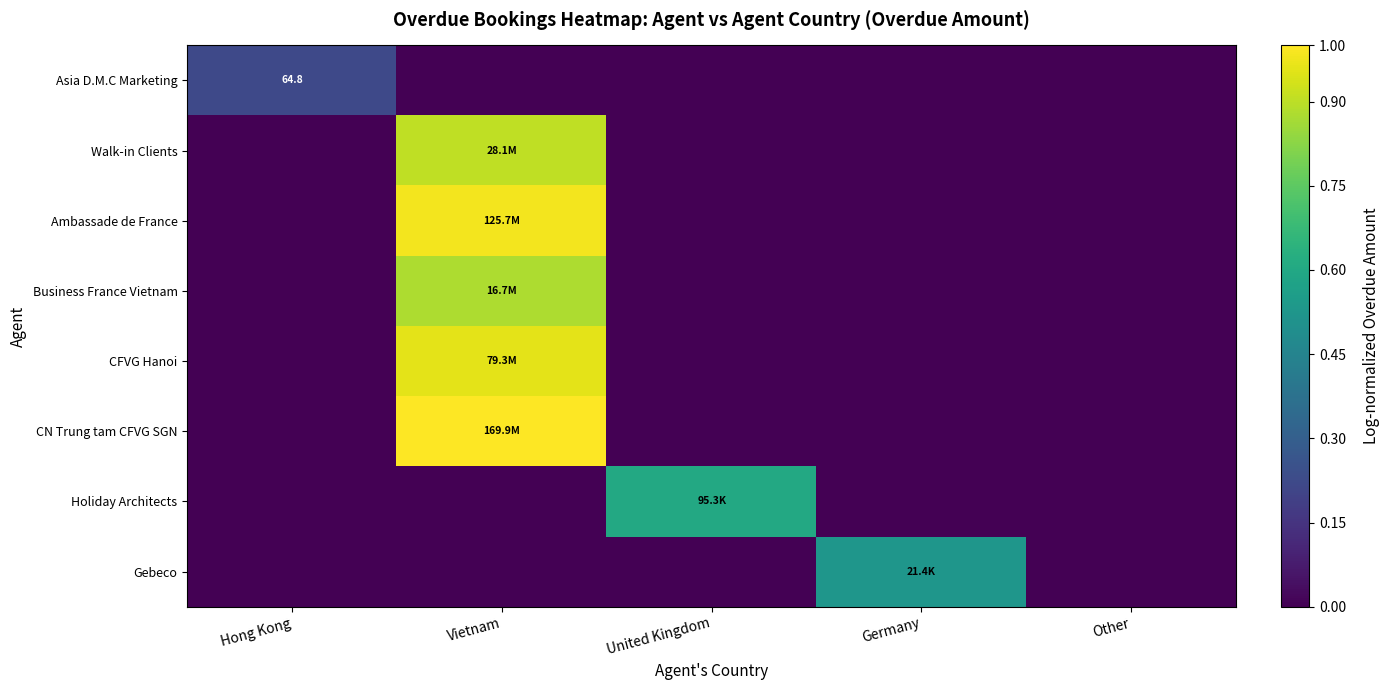

Is it true that Walk-in Clients equals -0.5 at United Kingdom?

False